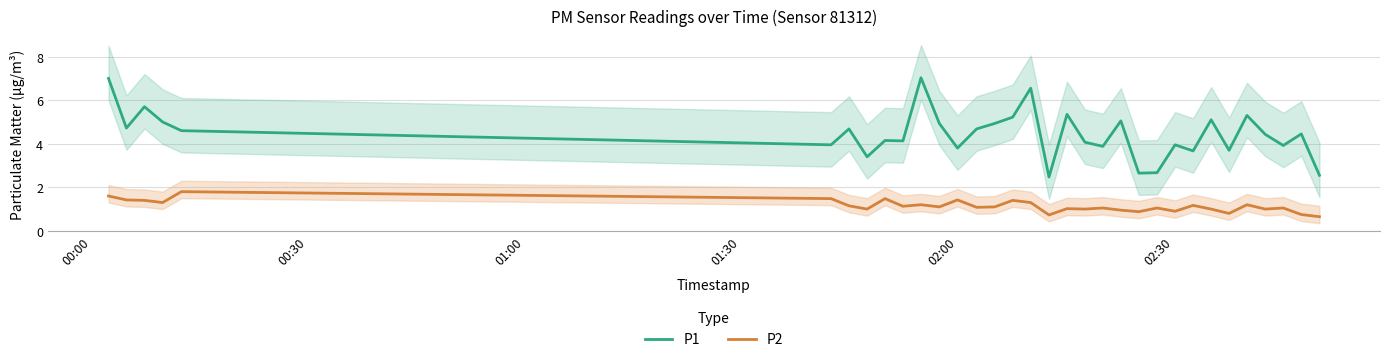

True or false: P1 has more than 1 interior local peaks.

True